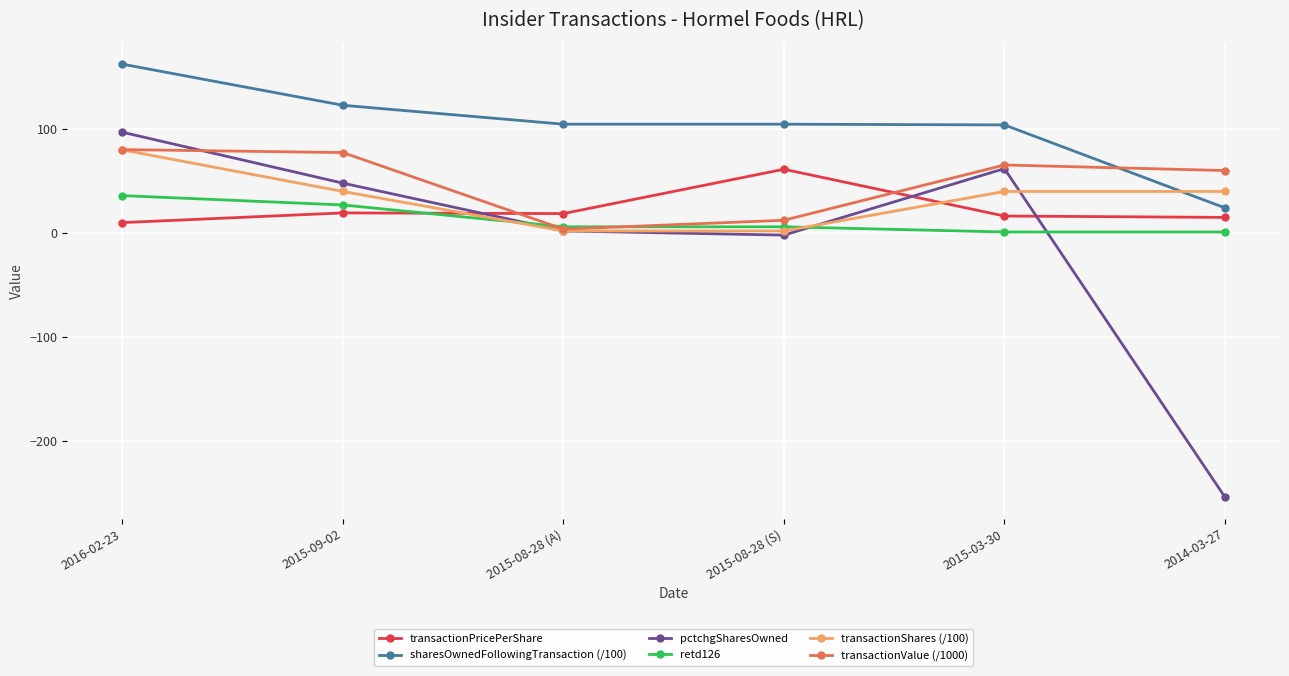

What is the value of the retd126 point at the 1st from the left?

36.0